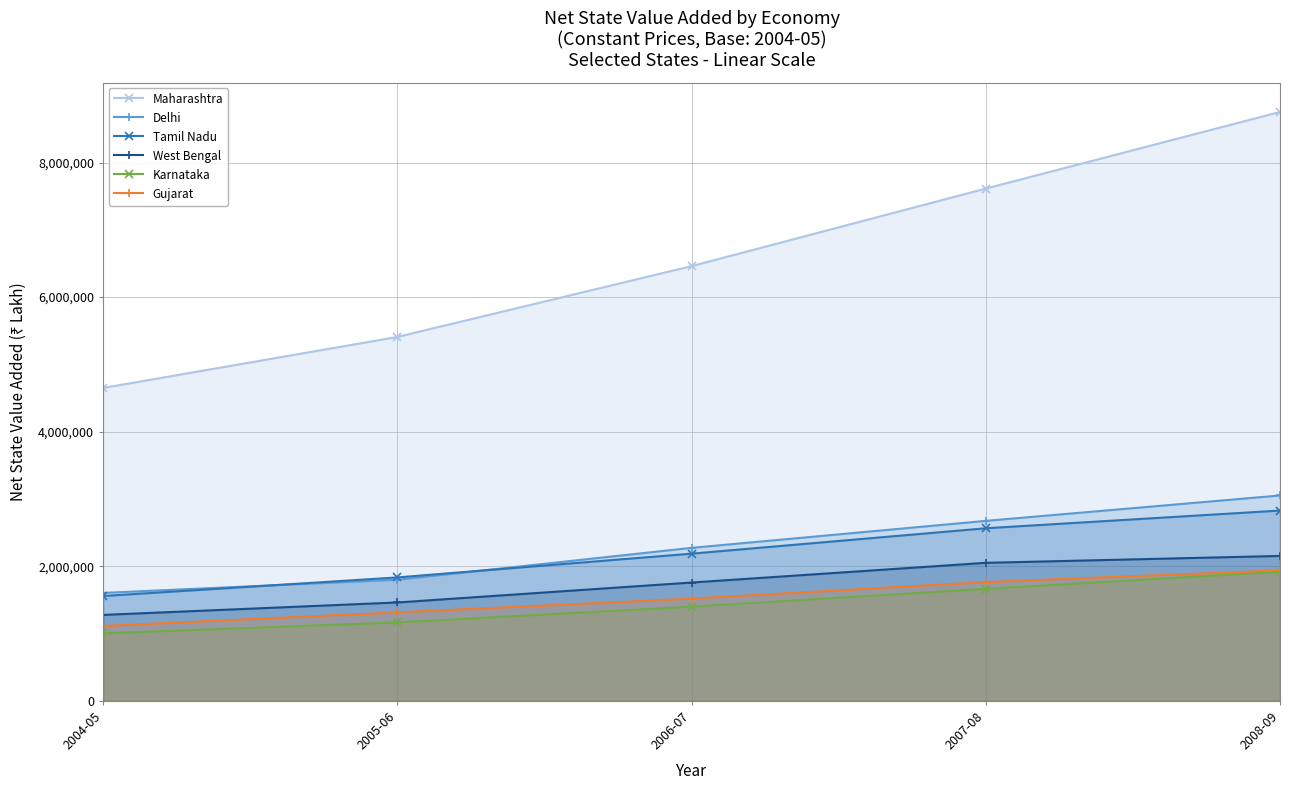

Is it true that Karnataka equals 1003298 at 2004-05?

True